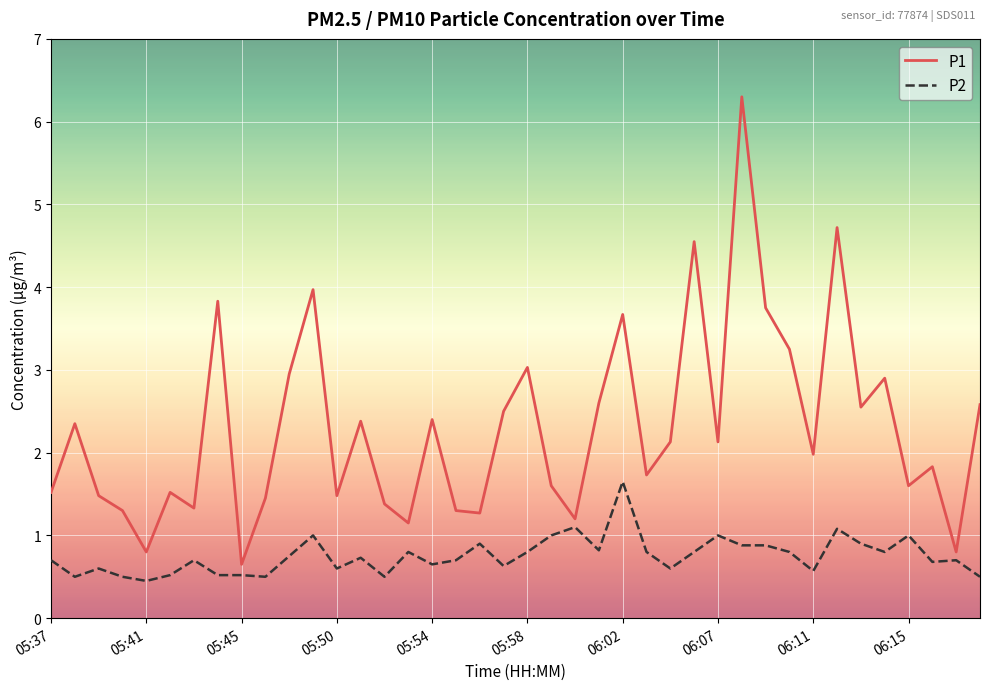

List the series in order of their overall mean, highest first.

P1, P2